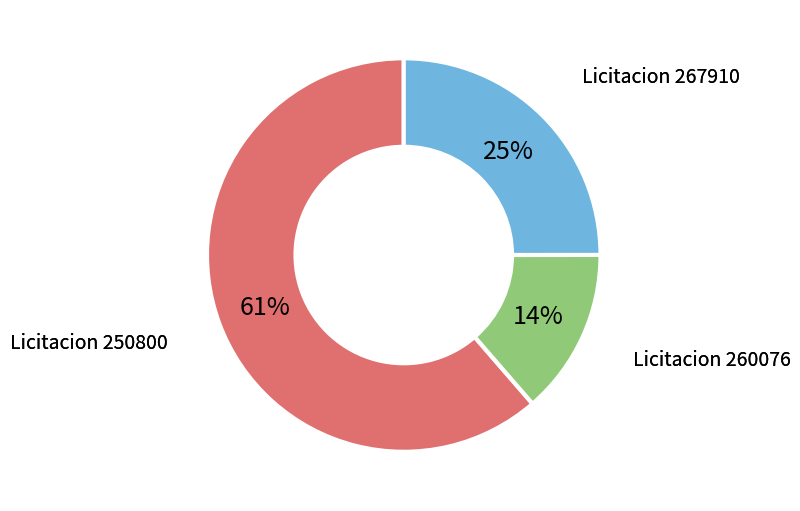

Rank the categories by value from lowest to highest.

Licitacion 260076, Licitacion 267910, Licitacion 250800